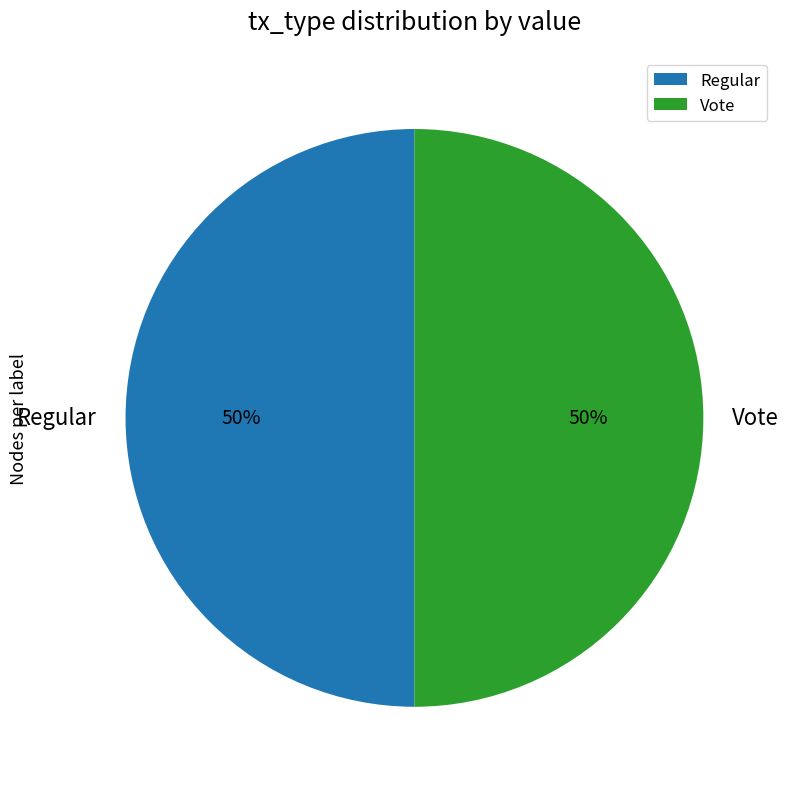

Is it true that Regular is 35% of the pie?

False